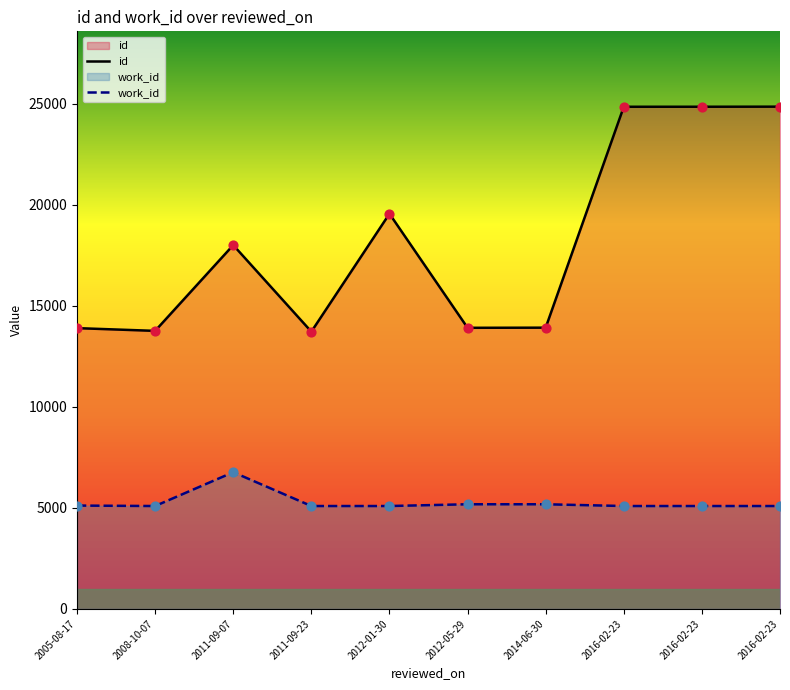

Which series has the largest Y range (max minus min)?

id